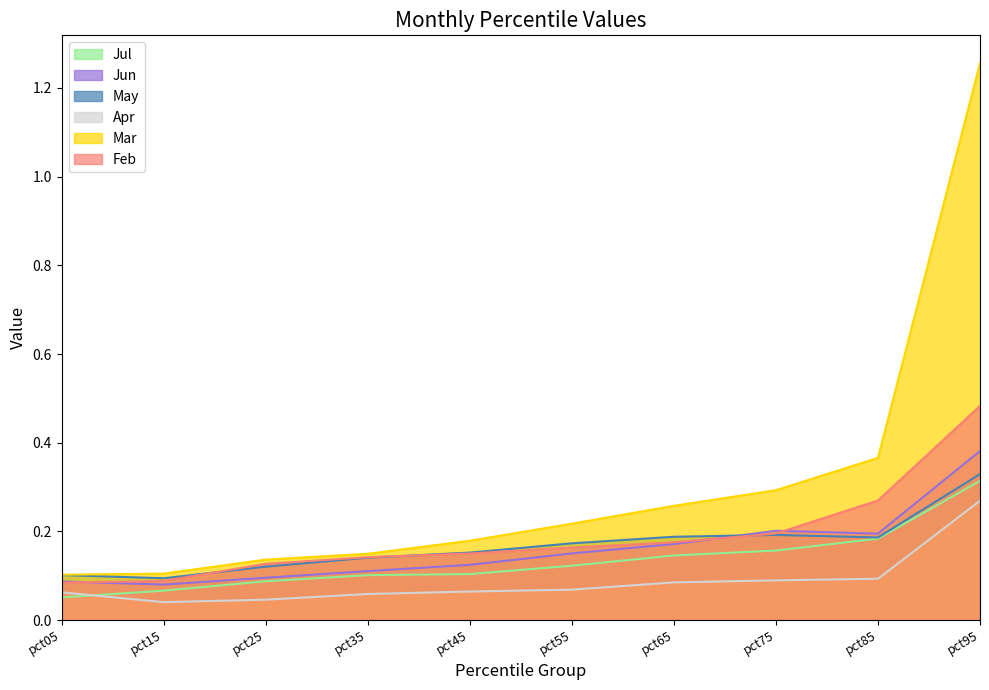

List the series in order of their peak value, highest first.

Mar, Feb, Jun, May, Jul, Apr